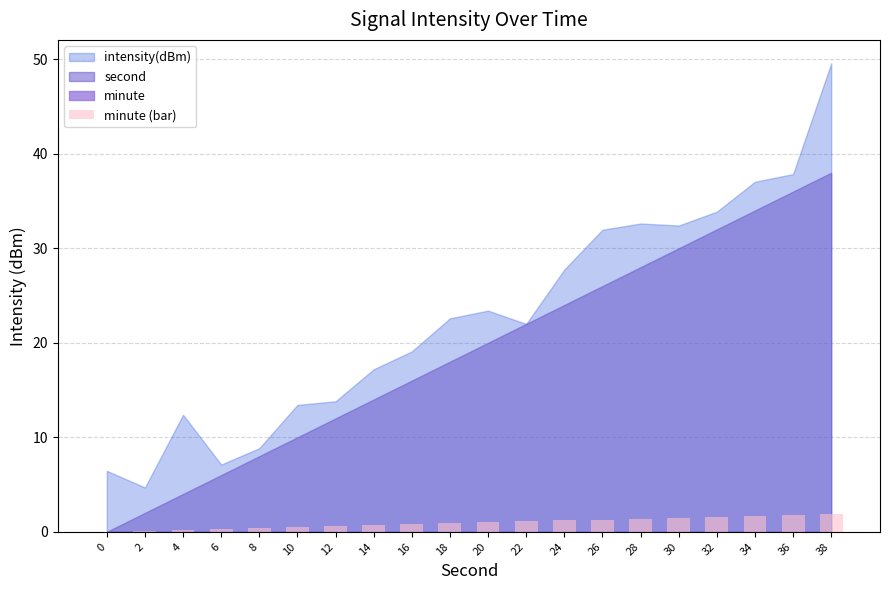

True or false: the data shows 0.4 at 8.

True